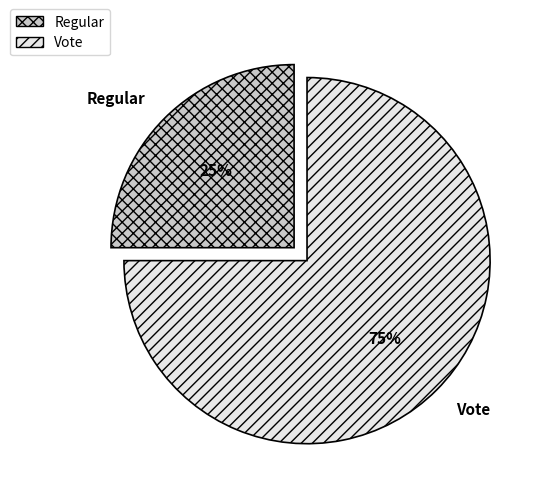

The Vote slice represents 65% of the pie. True or false?

False